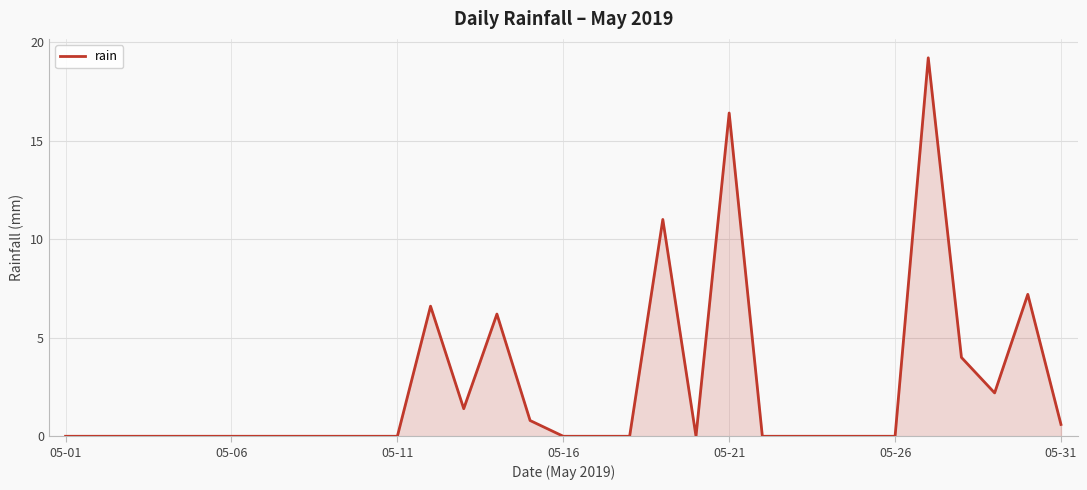

What is the difference between the maximum and minimum values?

19.2